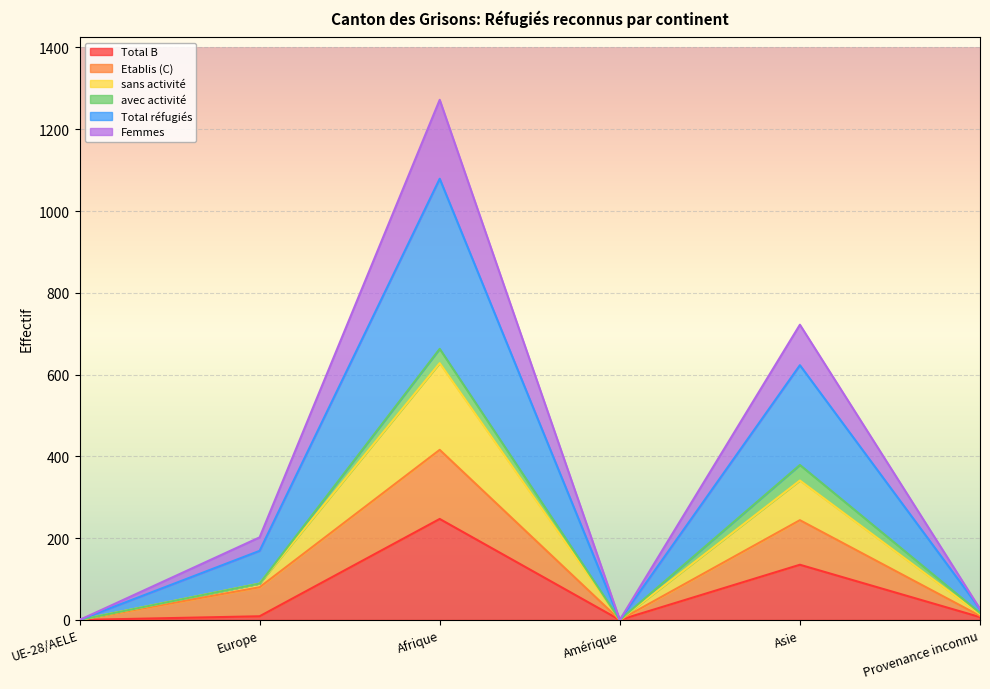

True or false: Femmes and Total réfugiés intersect in this chart.

False